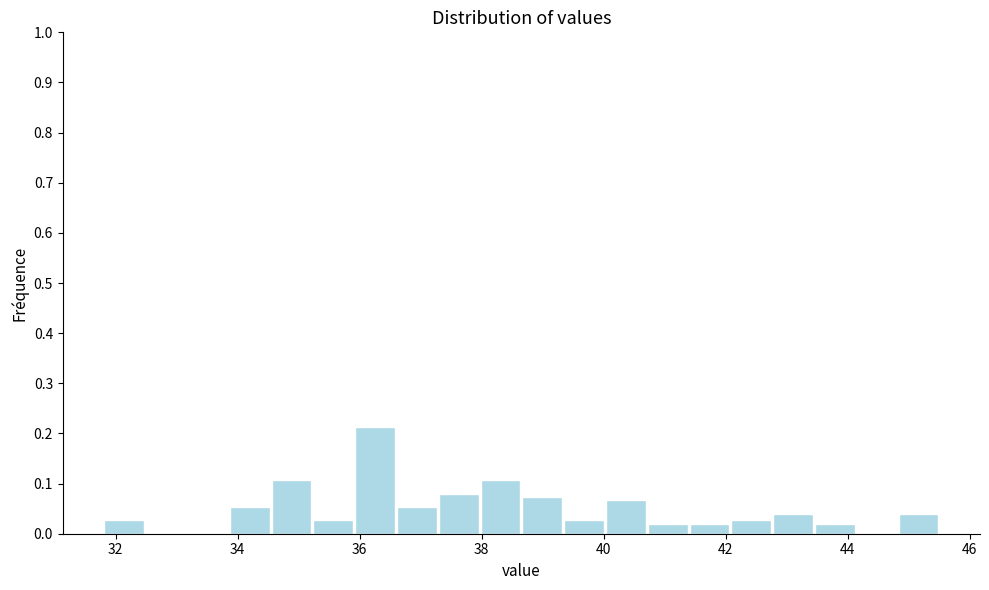

Around what value on the x-axis is the tallest bar? Give the approximate position of its centre, as read against the axis.

36.2